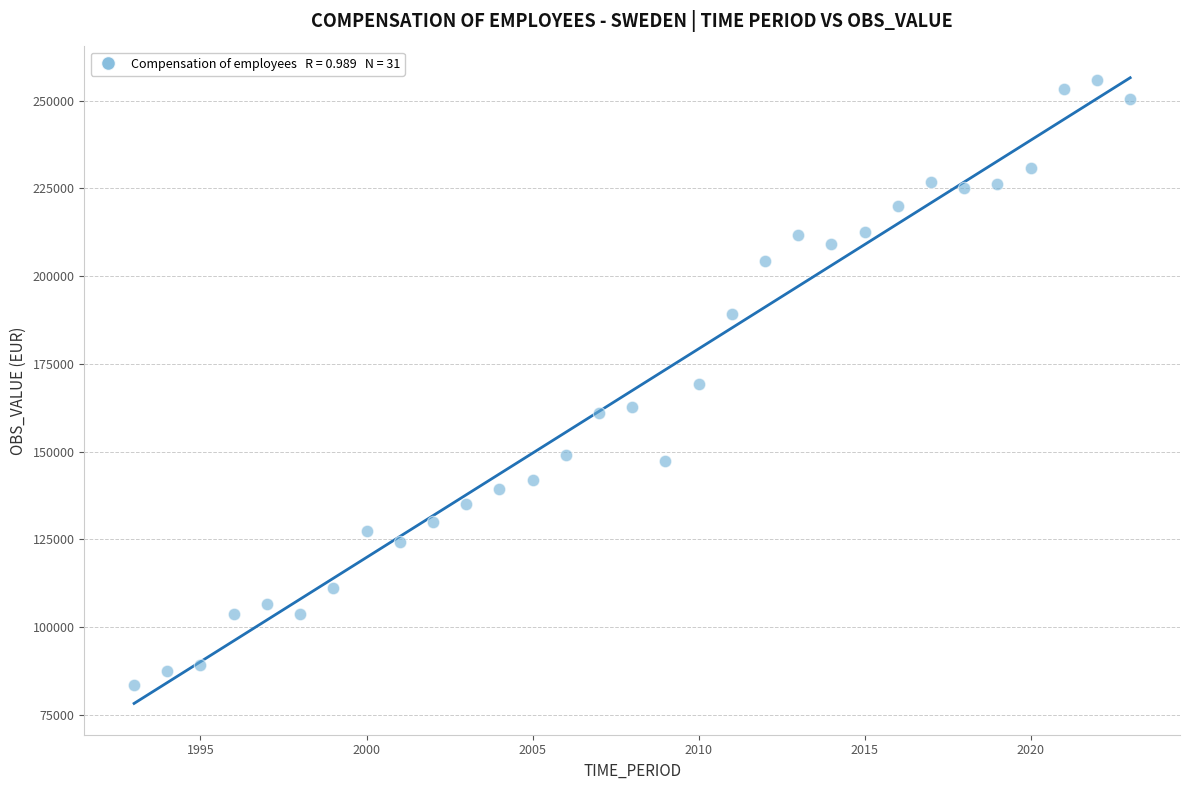

What is the range of X values (max minus min)?

30.0